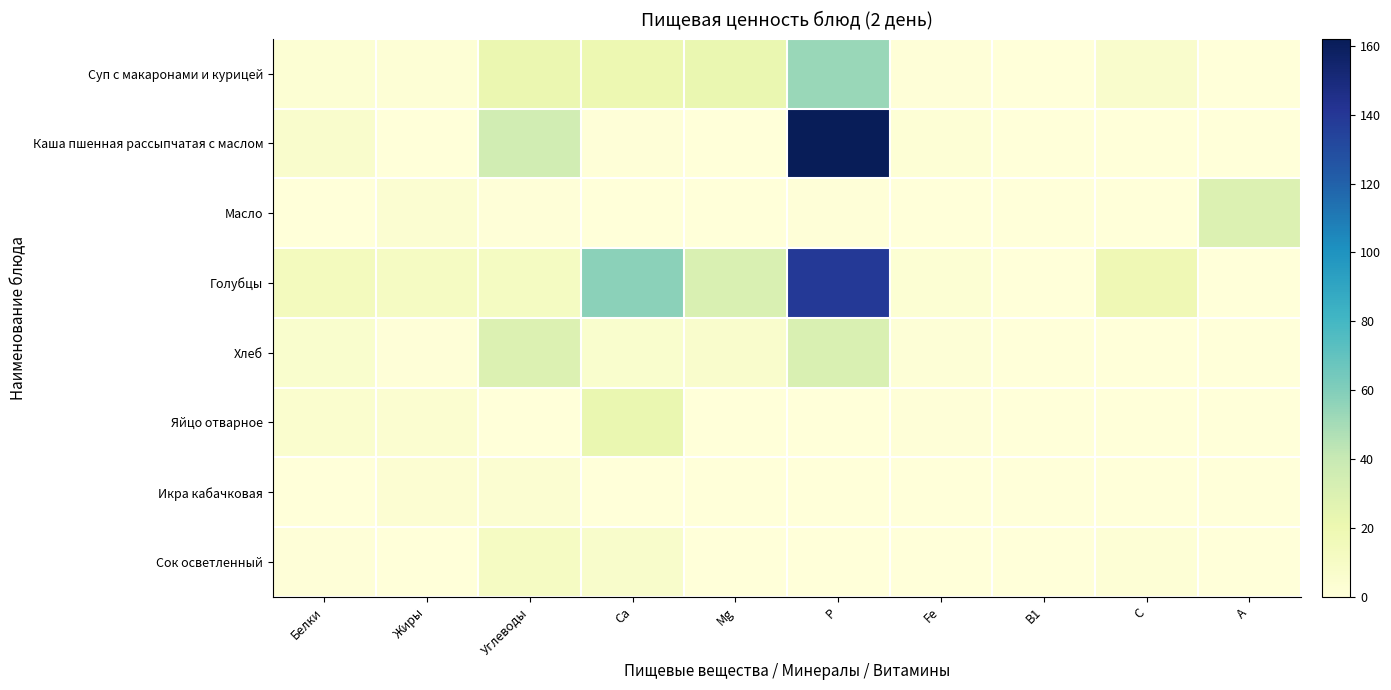

Reading right to left, transcribe all the data shown in this chart.

Суп с макаронами и курицей: А=0.0	С=6.6	В1=0.1	Fe=0.9	Р=53.3	Mg=21.6	Са=19.7	Углеводы=21.0	Жиры=2.3	Белки=2.9
Каша пшенная рассыпчатая с маслом: А=0.0	С=0.0	В1=0.1	Fe=2.4	Р=162.0	Mg=0.0	Са=1.2	Углеводы=35.3	Жиры=0.4	Белки=6.6
Масло: А=29.5	С=0.0	В1=0.0	Fe=0.0	Р=1.0	Mg=0.0	Са=0.5	Углеводы=0.8	Жиры=4.0	Белки=0.1
Голубцы: А=0.0	С=18.0	В1=0.0	Fe=3.0	Р=139.0	Mg=31.0	Са=57.0	Углеводы=11.6	Жиры=11.3	Белки=13.5
Хлеб: А=0.0	С=0.0	В1=0.1	Fe=1.4	Р=30.5	Mg=6.7	Са=6.3	Углеводы=29.2	Жиры=0.7	Белки=5.8
Яйцо отварное: А=0.0	С=0.0	В1=0.0	Fe=1.0	Р=0.0	Mg=0.0	Са=22.0	Углеводы=0.3	Жиры=4.6	Белки=5.1
Икра кабачковая: А=0.0	С=0.0	В1=0.0	Fe=0.0	Р=0.0	Mg=0.0	Са=0.0	Углеводы=3.9	Жиры=3.5	Белки=0.0
Сок осветленный: А=0.0	С=2.0	В1=0.0	Fe=0.0	Р=0.0	Mg=0.0	Са=7.0	Углеводы=11.2	Жиры=0.0	Белки=1.0